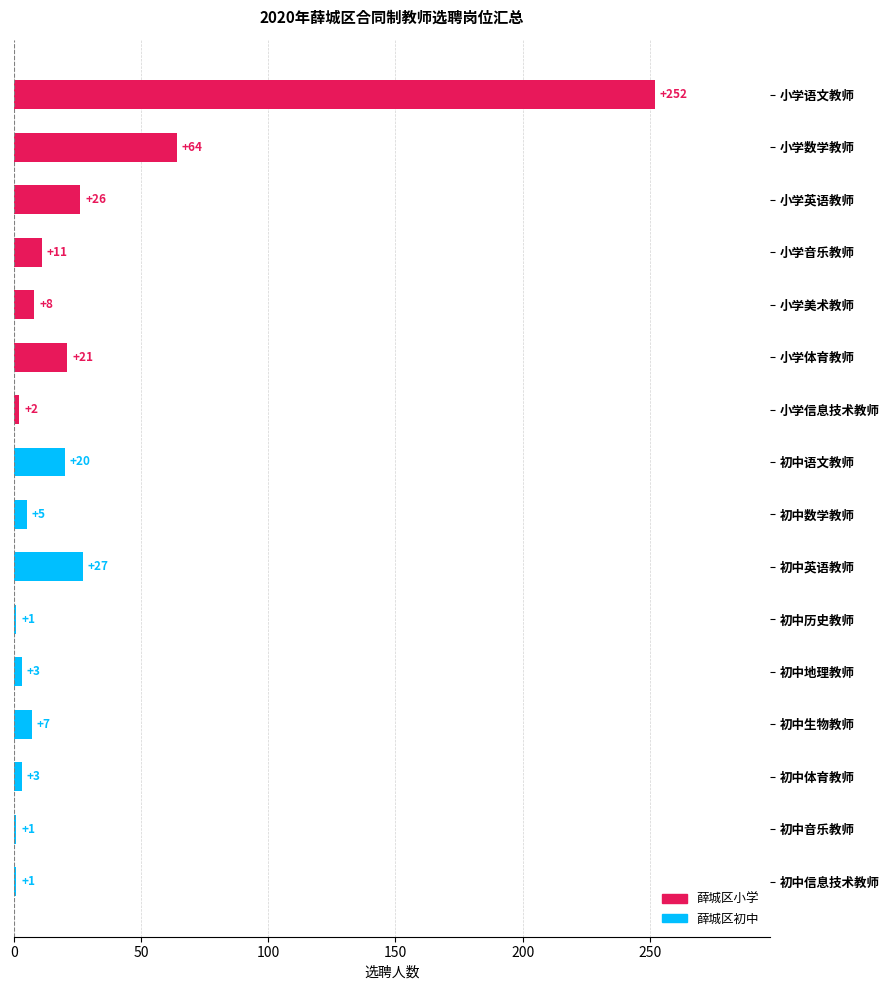

True or false: the data shows 11 at 初中语文教师.

False